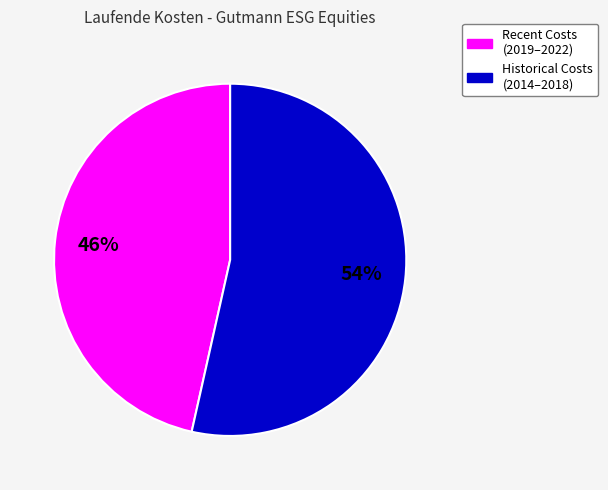

Is there any slice that represents more than half of the pie?

Yes